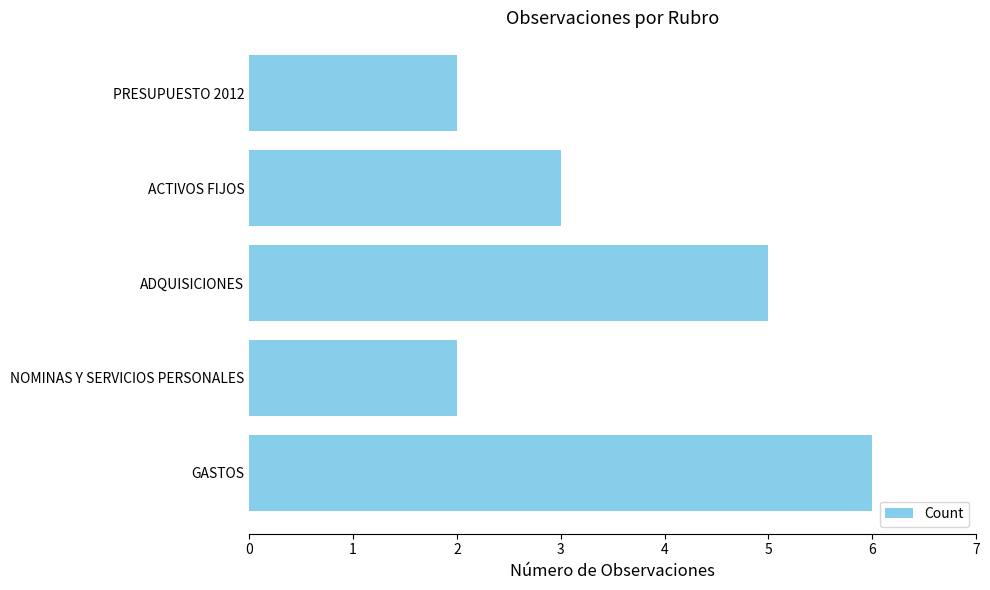

What is the sum of all values?

18